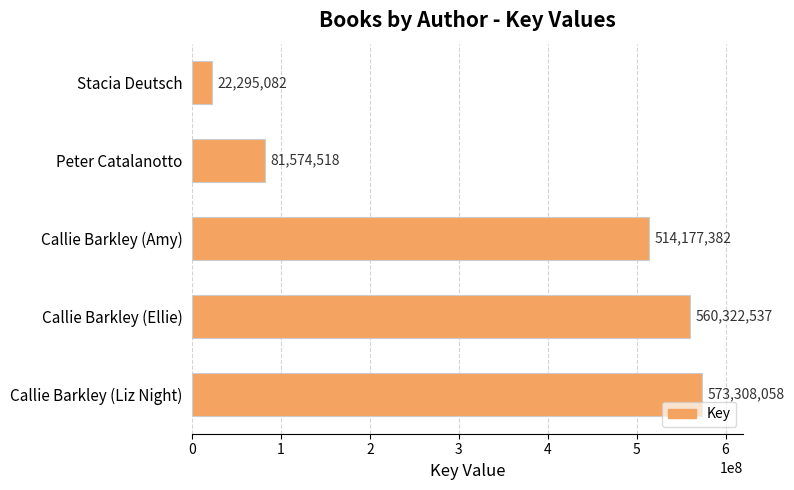

The value at Peter Catalanotto is 138971543. True or false?

False